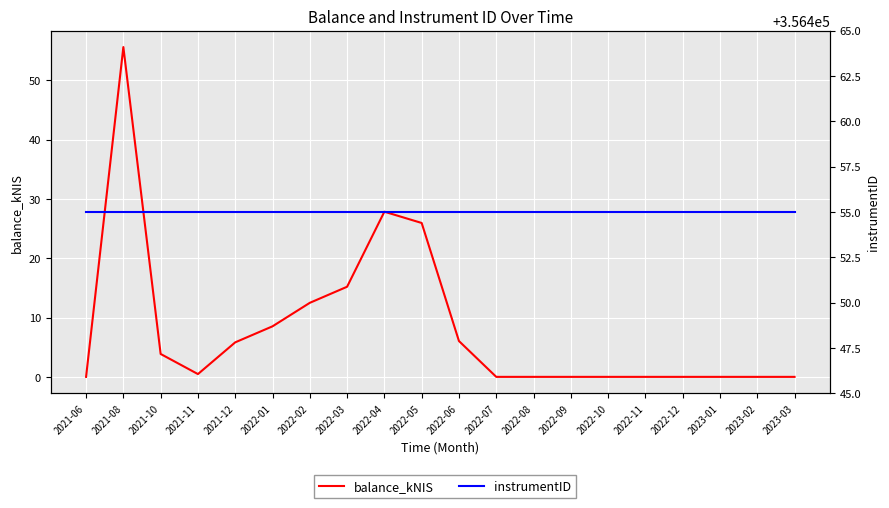

What is the sum of the instrumentID values at 2022-11 and 2022-05?

712910.0